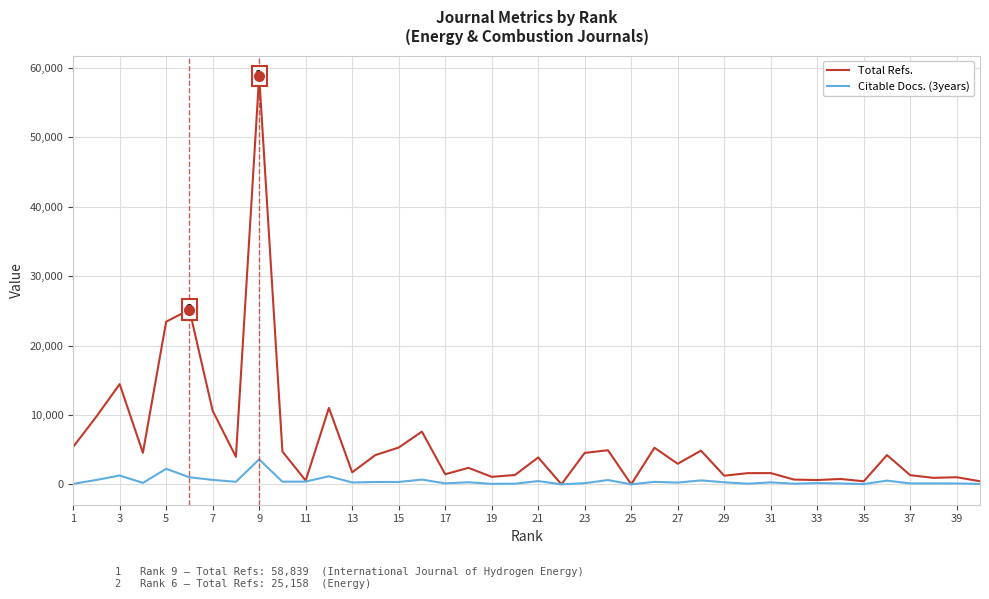

Rank the series by their average value, from highest to lowest.

Total Refs., Citable Docs. (3years)